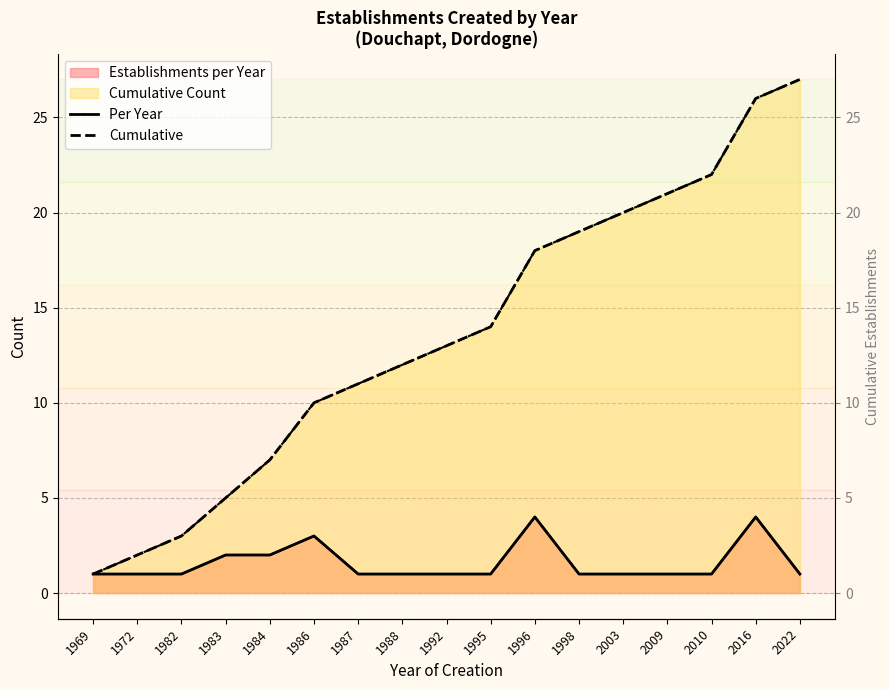

Is the value of Per Year at 1988 greater than the value of Cumulative at 2016?

No